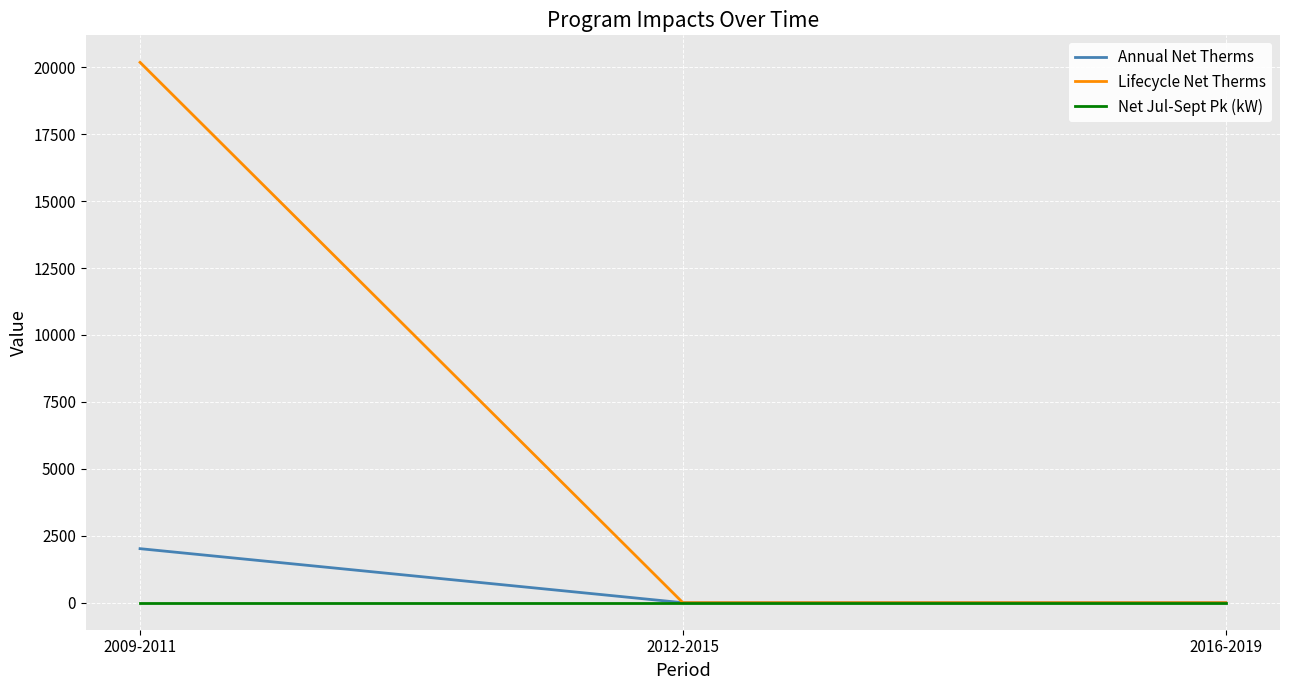

How many distinct data groups are displayed?

3